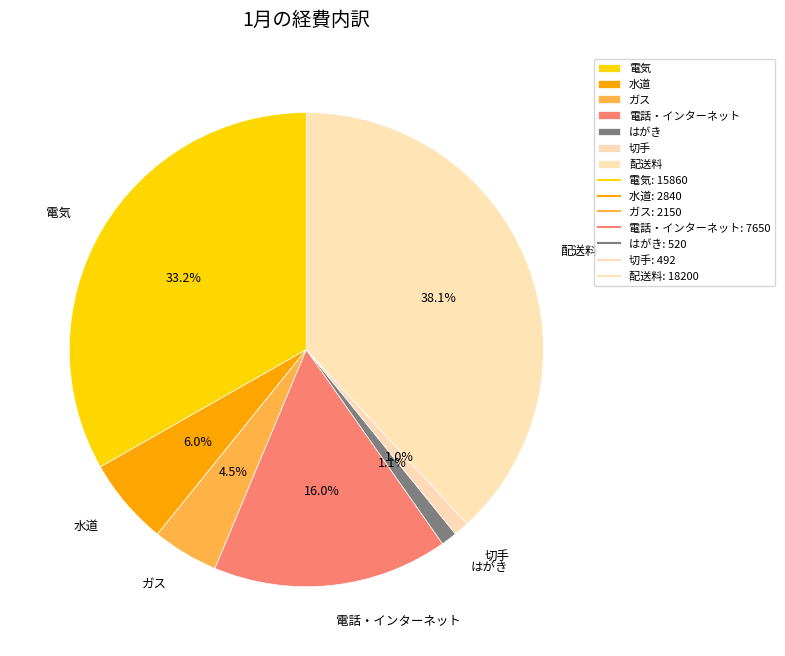

To the nearest percent, what percentage of the pie is 水道?

6%